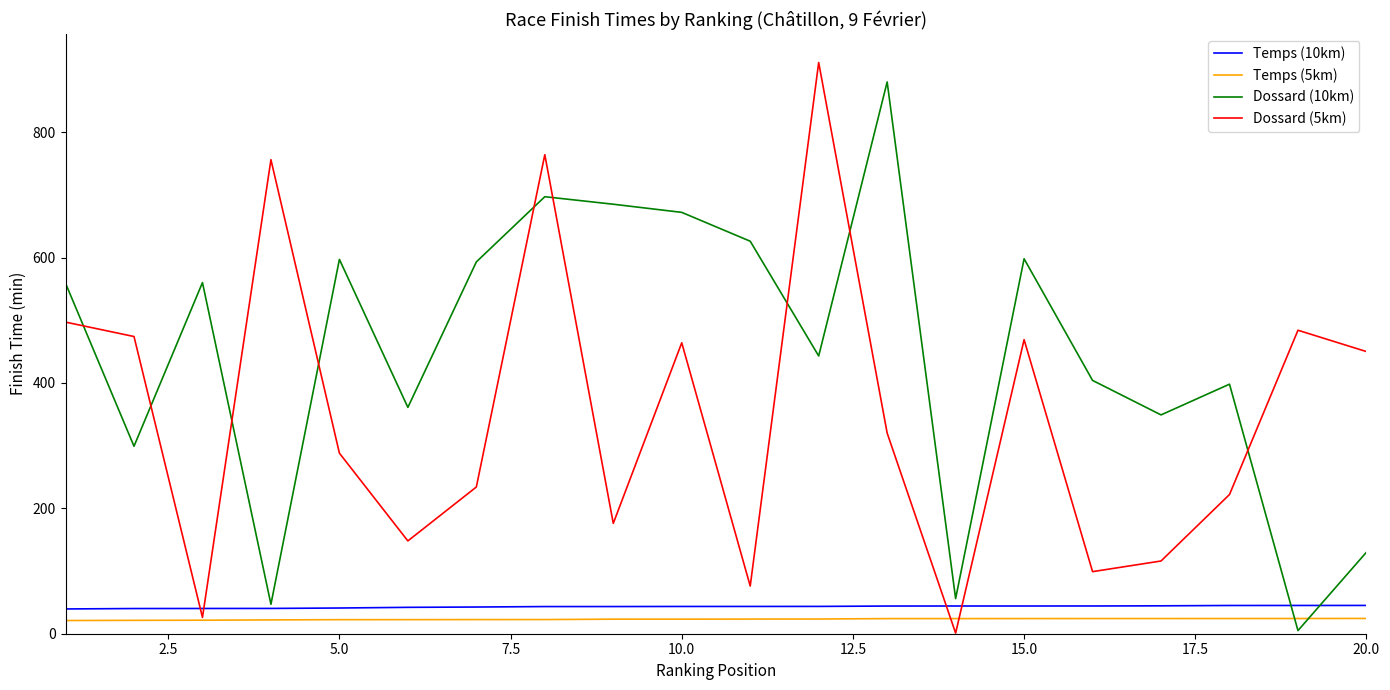

What are all the series names shown in the legend?

Temps (10km), Temps (5km), Dossard (10km), Dossard (5km)